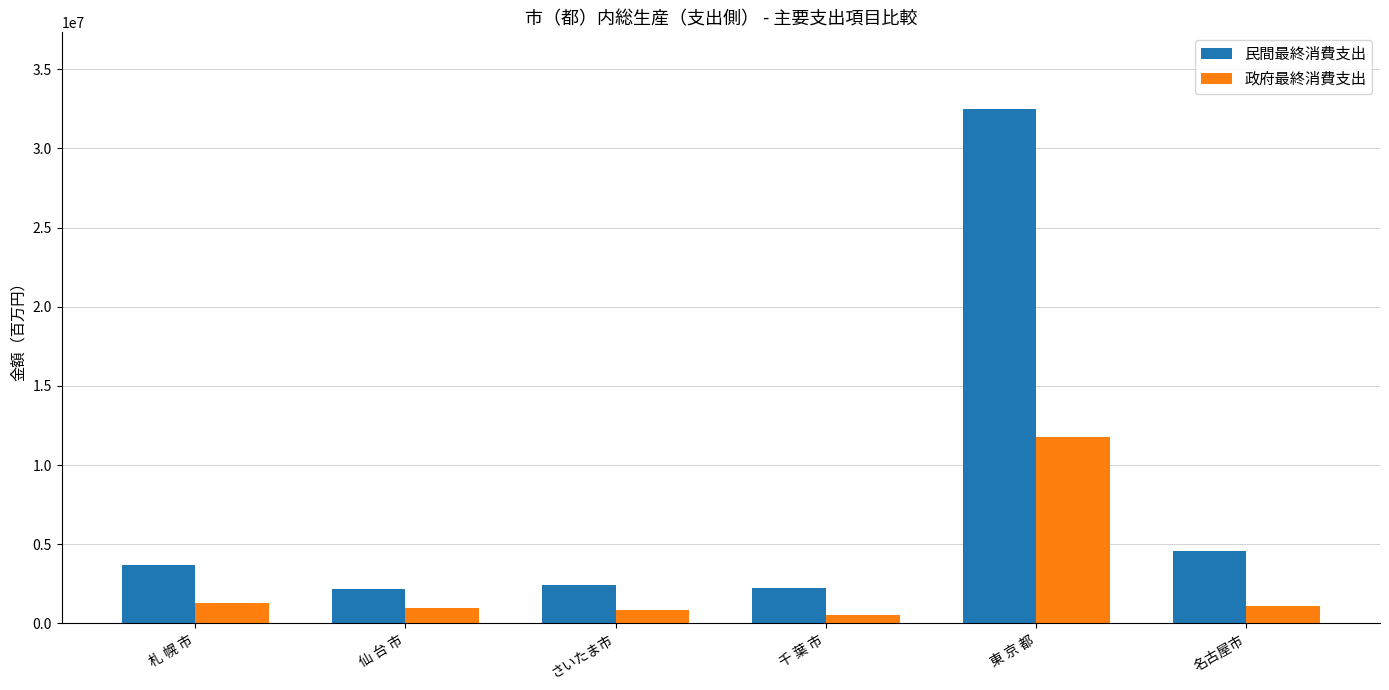

At which category is the sum across all series the highest?

東 京 都